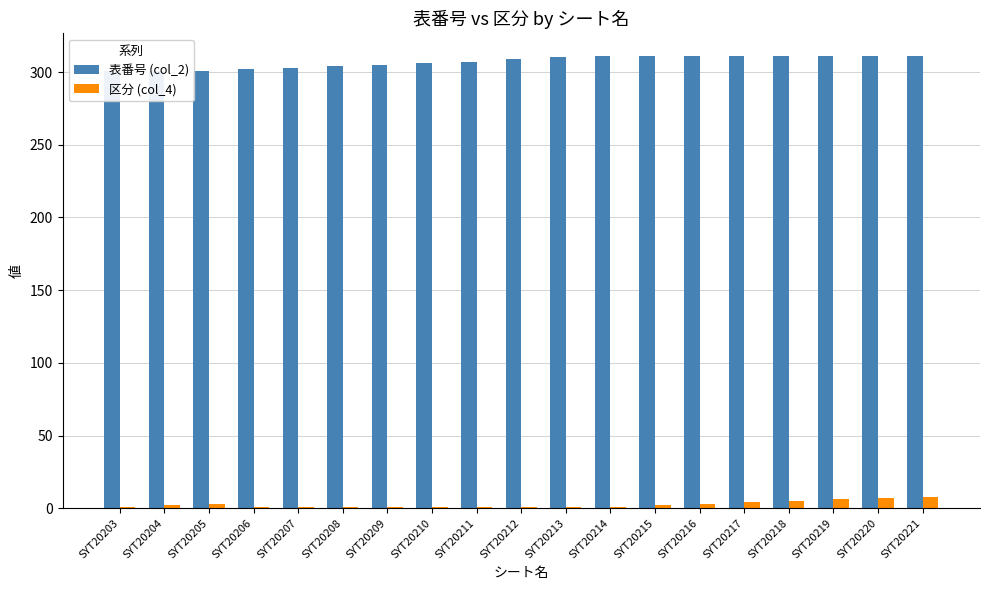

The 表番号 (col_2) series shows 311 at SYT20214. True or false?

True